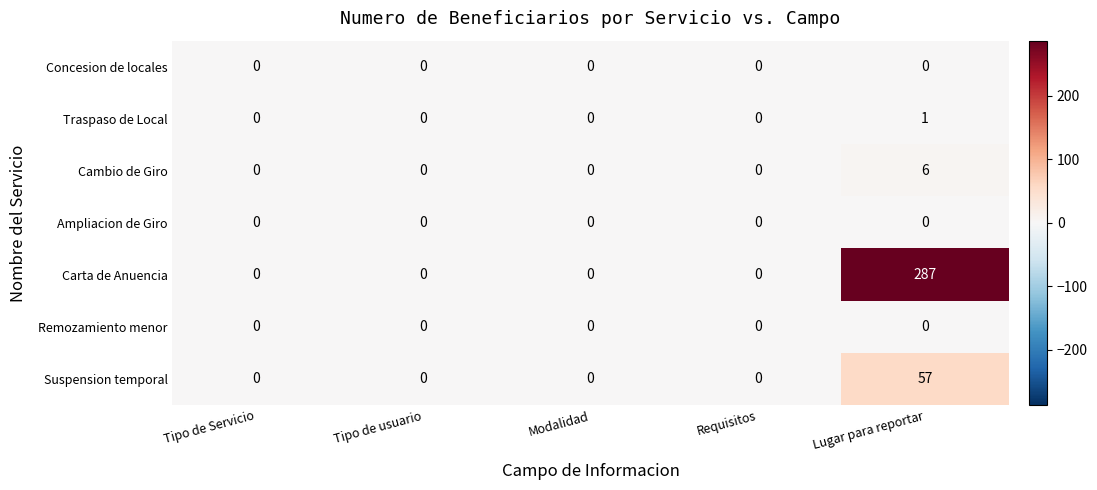

Is it true that Remozamiento menor equals 0 at Modalidad?

True